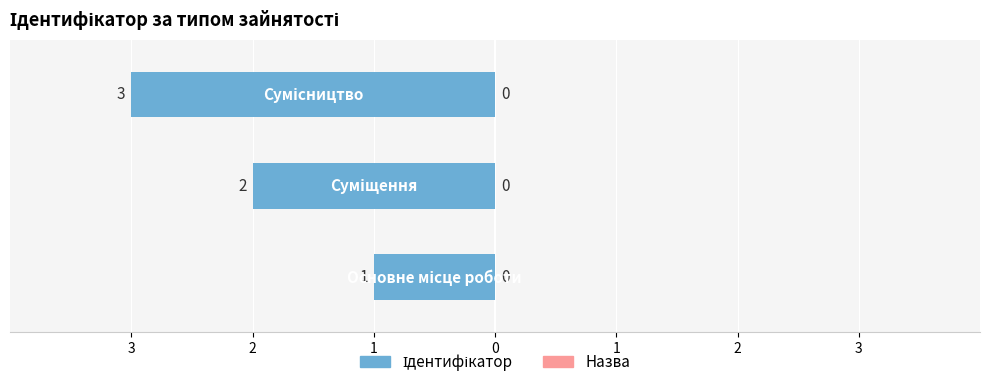

Where is the data nearest to the value 2?

Суміщення